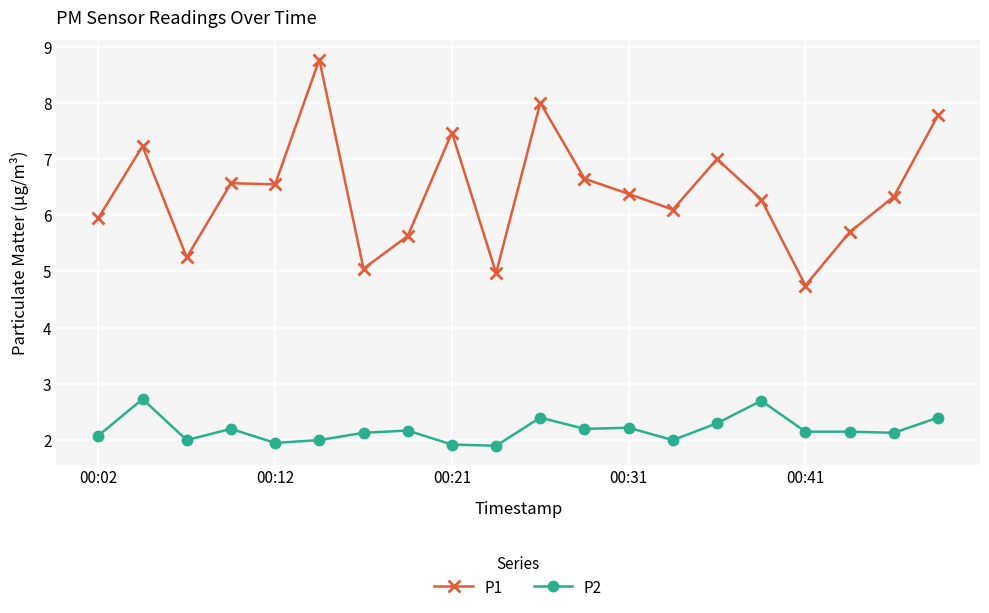

Which series has the largest total across all categories?

P1